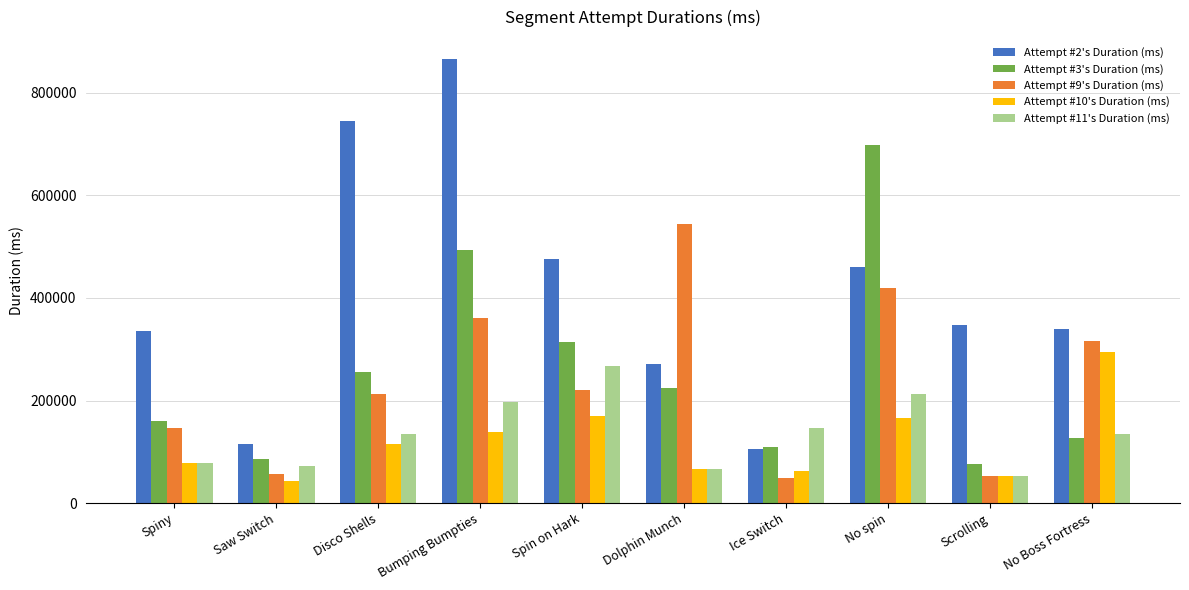

At which label is Attempt #11's Duration (ms) closest to 160212?

Ice Switch